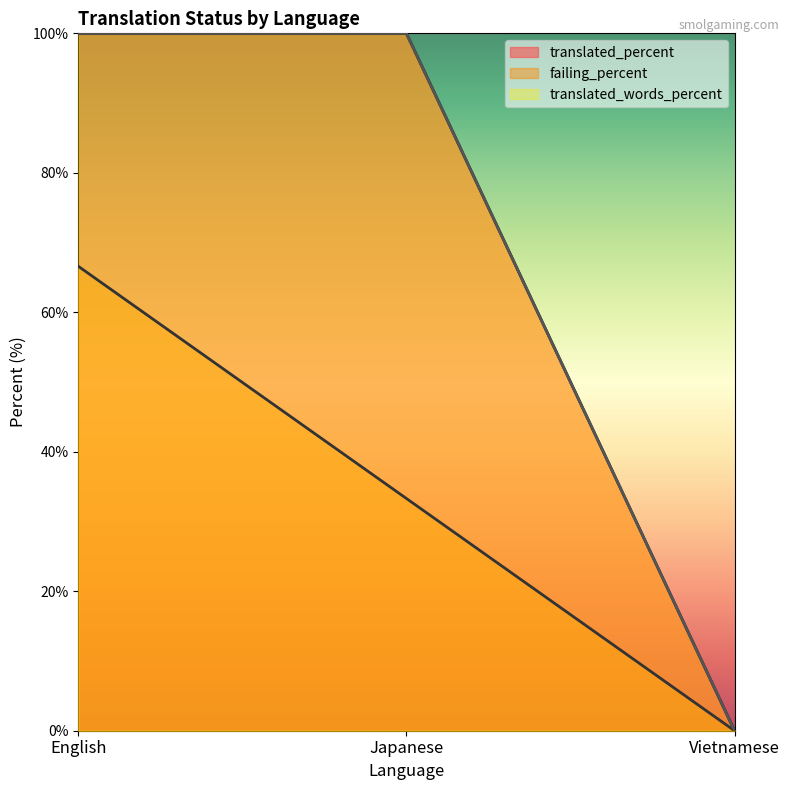

How many data points in failing_percent are above 33?

2